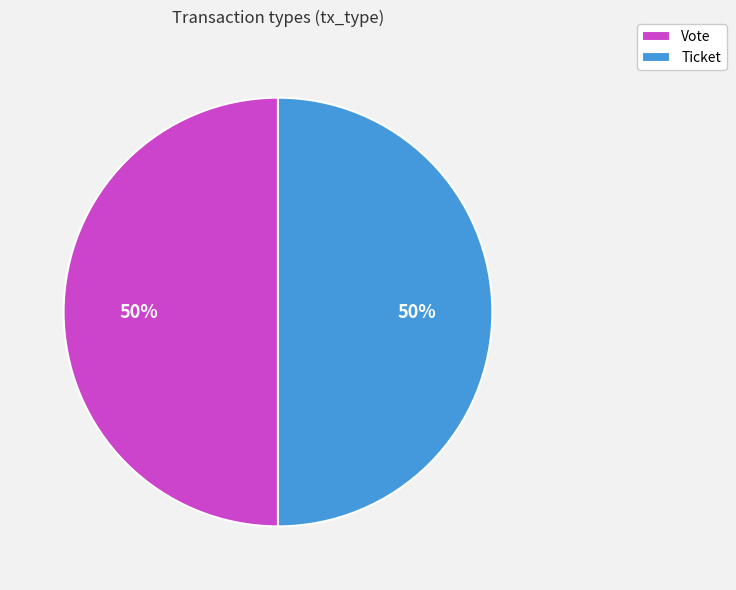

Count the number of slices in the pie.

2